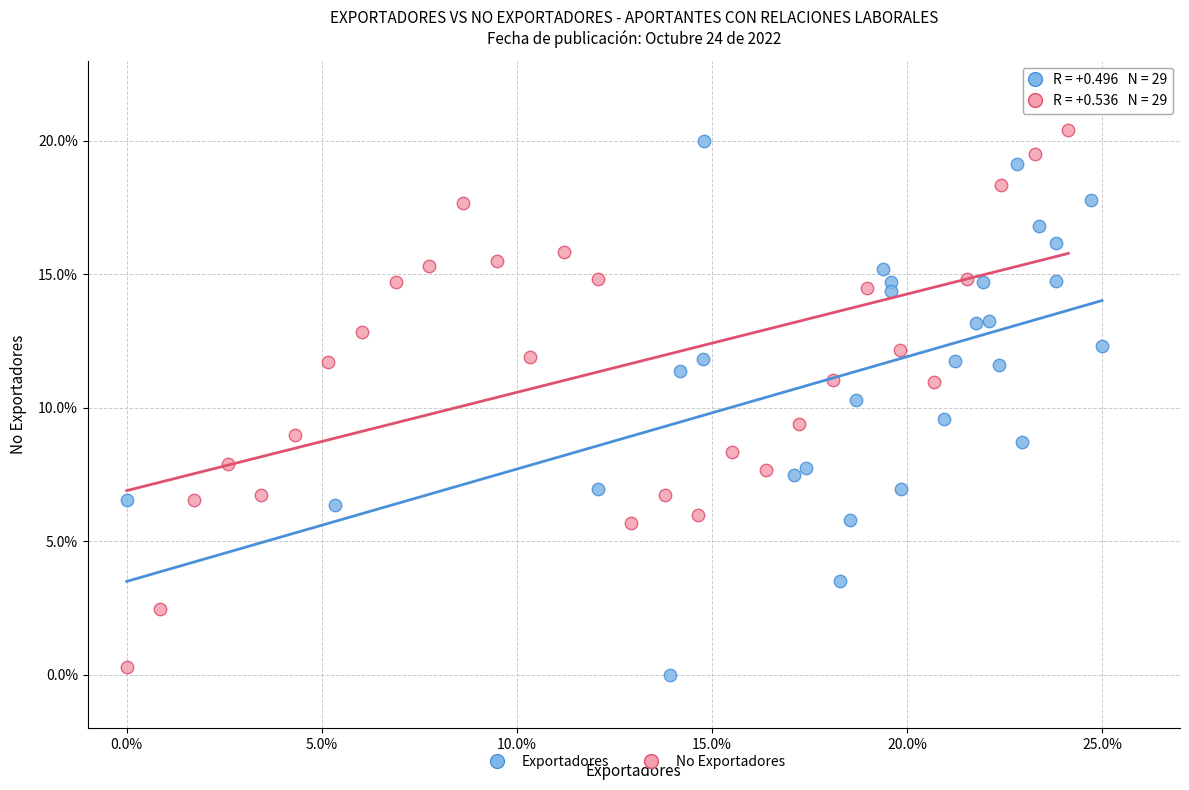

What are all the series names shown in the legend?

Exportadores, No Exportadores